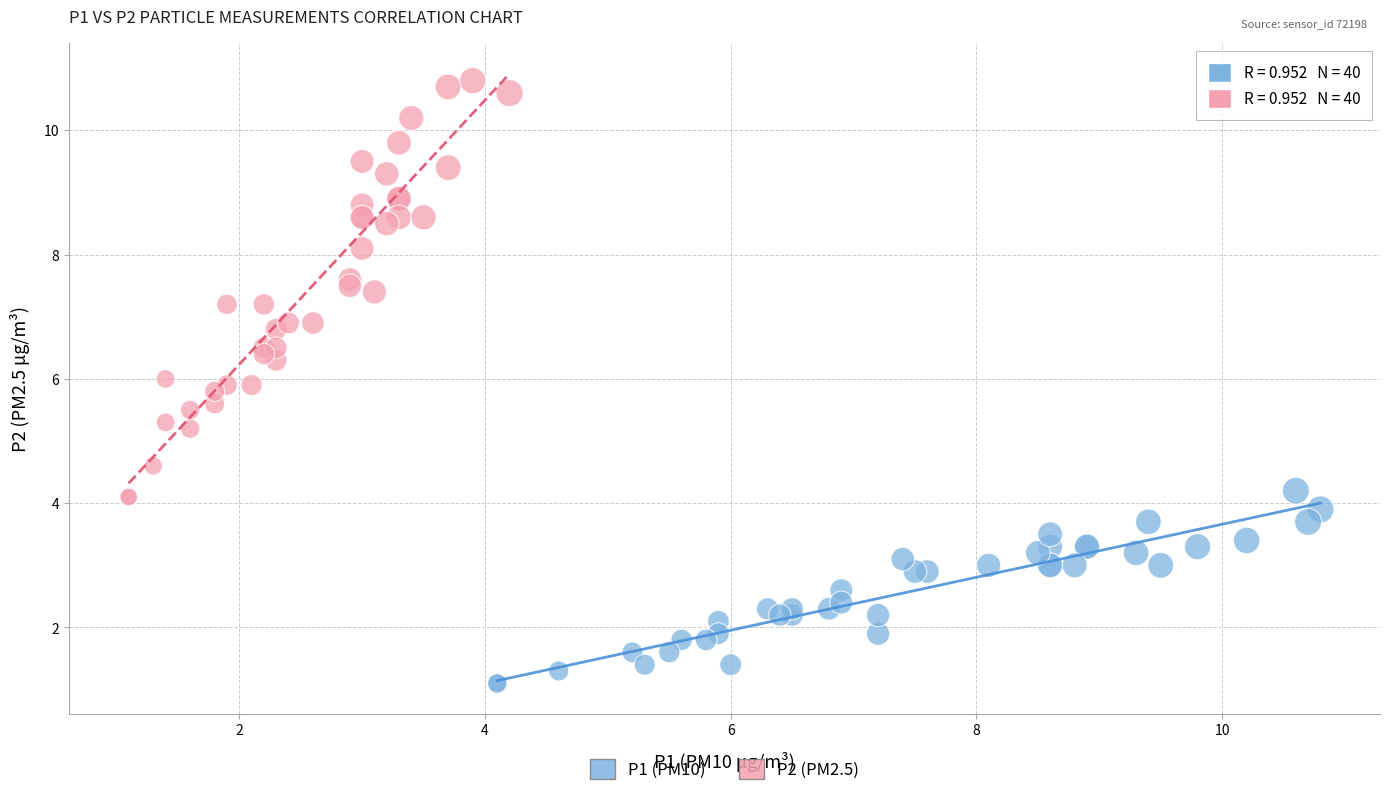

Which series reaches the maximum Y coordinate?

P2 (PM2.5)